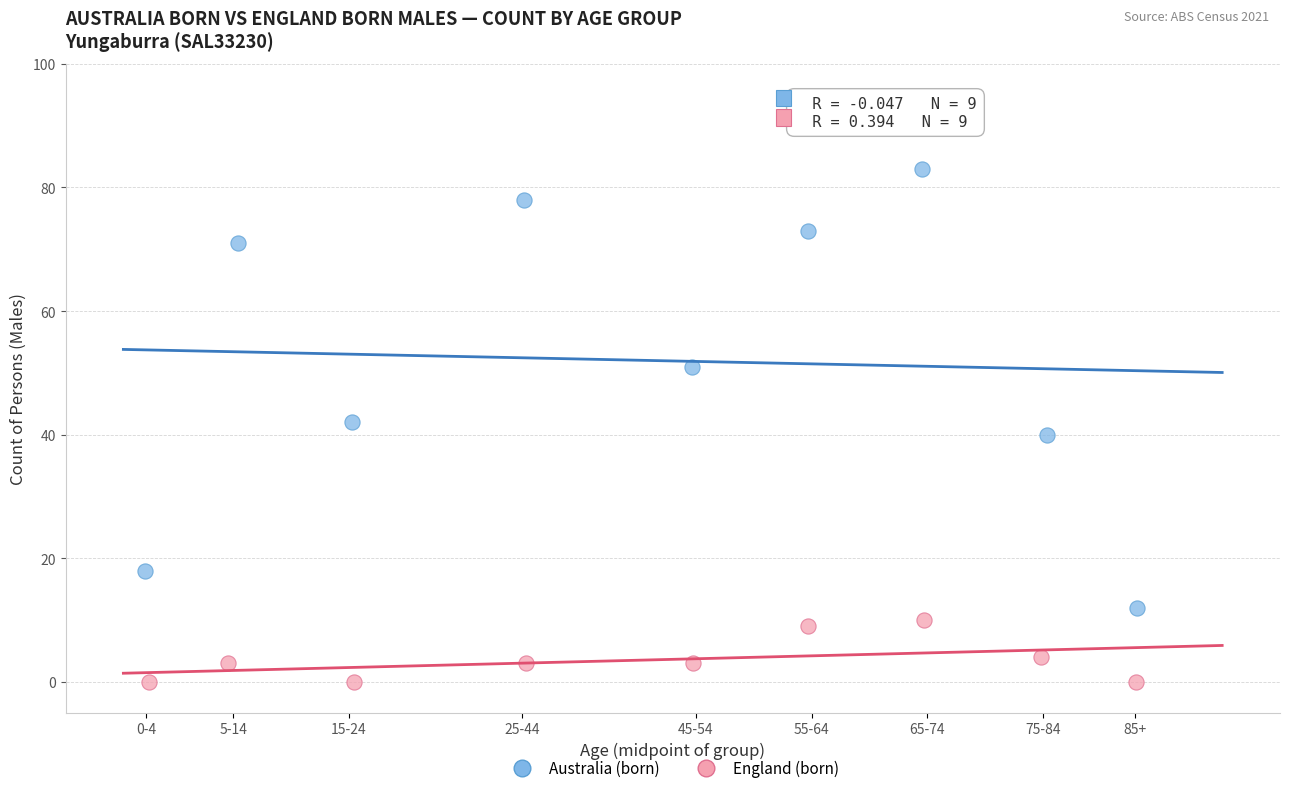

Which series contains the highest Y value?

Australia (born)